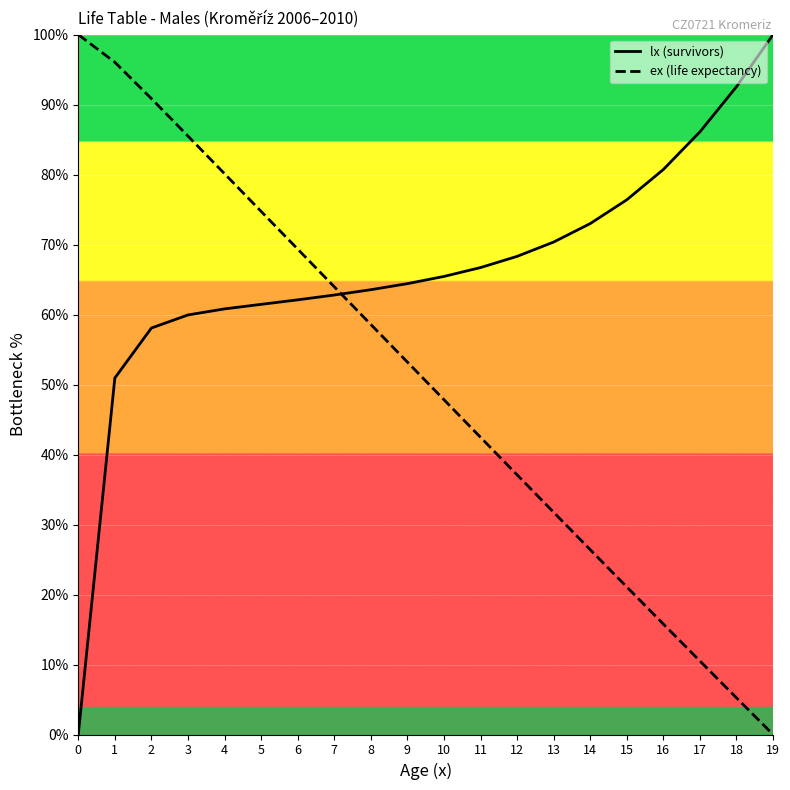

List the series in order of their peak value, highest first.

lx (survivors), ex (life expectancy)